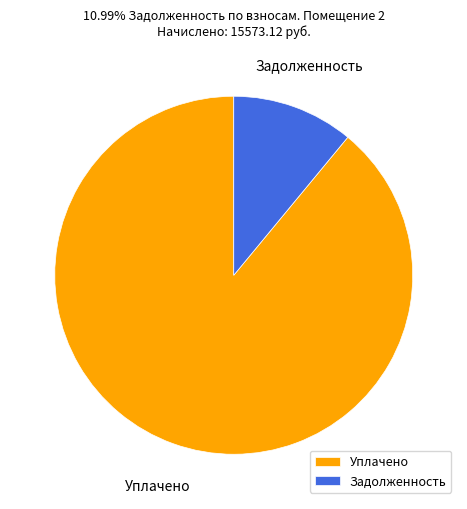

Which has a higher value, Уплачено or Задолженность?

Уплачено